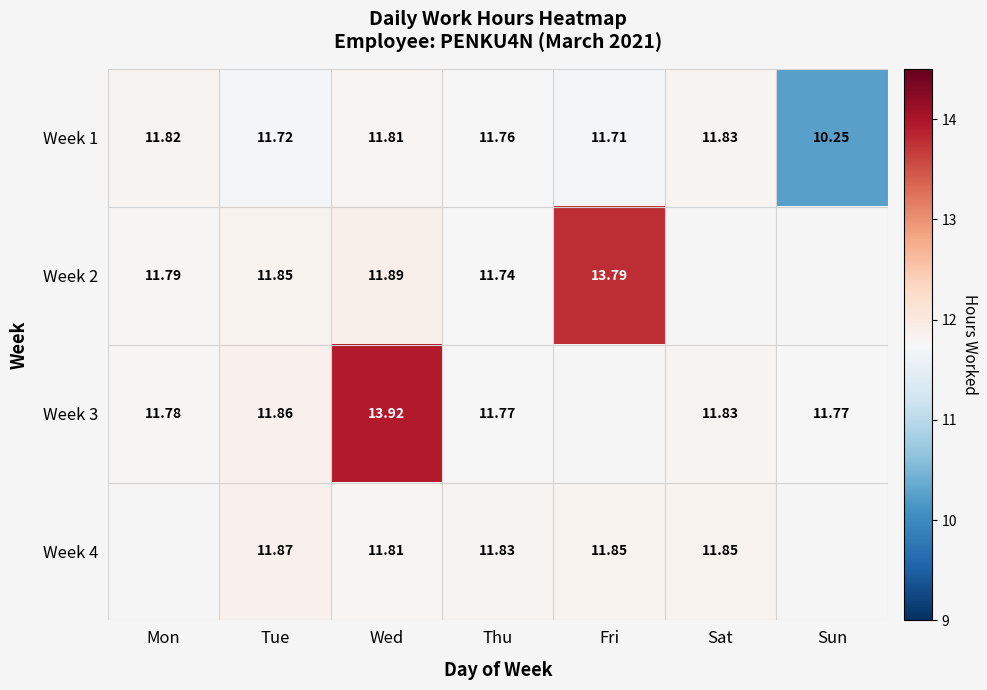

Is it true that Week 1 equals 11.8 at Wed?

True